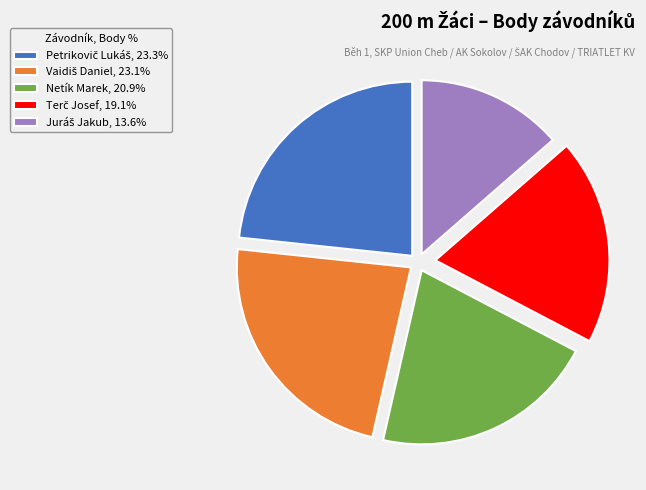

How many slices are in this pie chart?

5